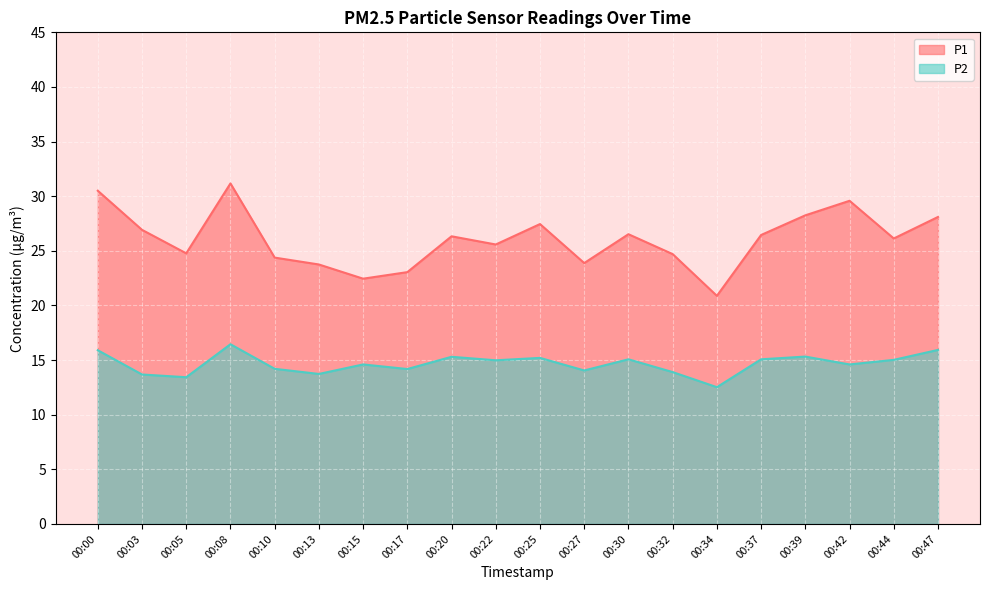

What is the value of the P1 point at the 6th from the left?

23.8